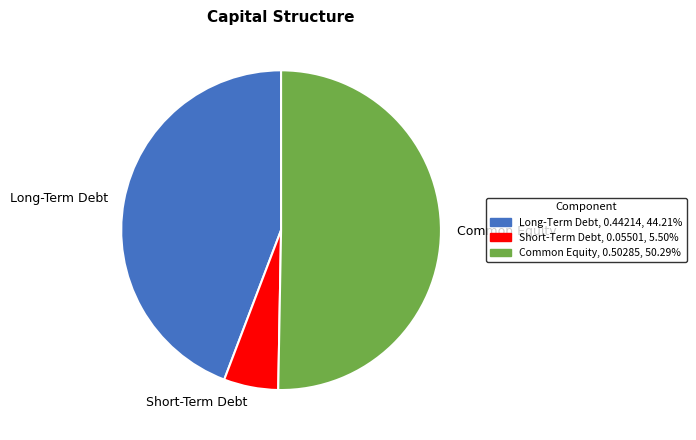

Is Short-Term Debt the majority of the pie?

No